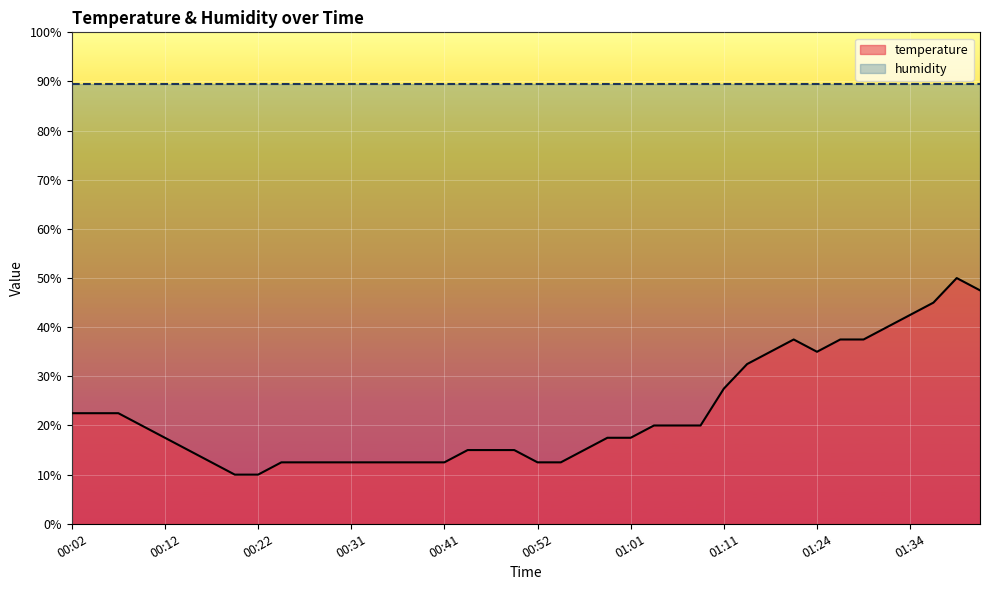

The chart shows a value of 23.9 at 01:01. True or false?

False